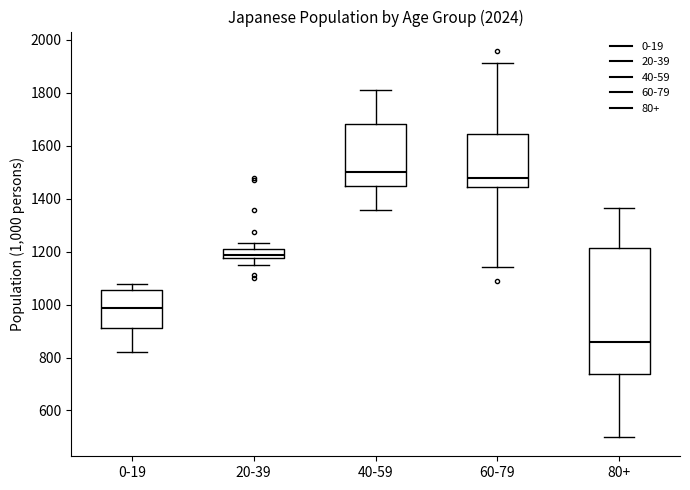

Which box's median line is the lowest?

80+